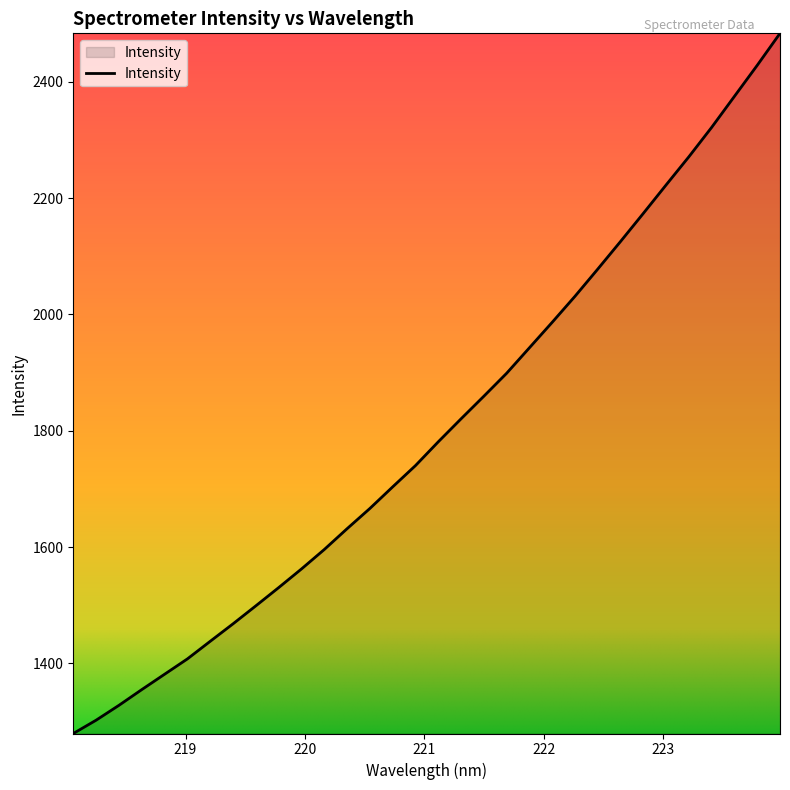

What is the sum of all values?

57691.1